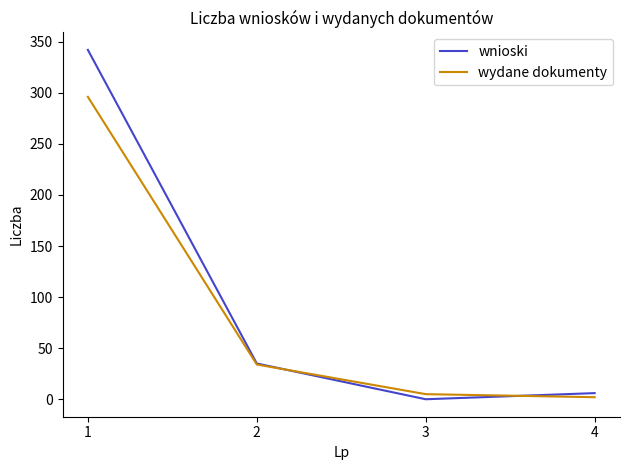

Count the number of data series in this chart.

2